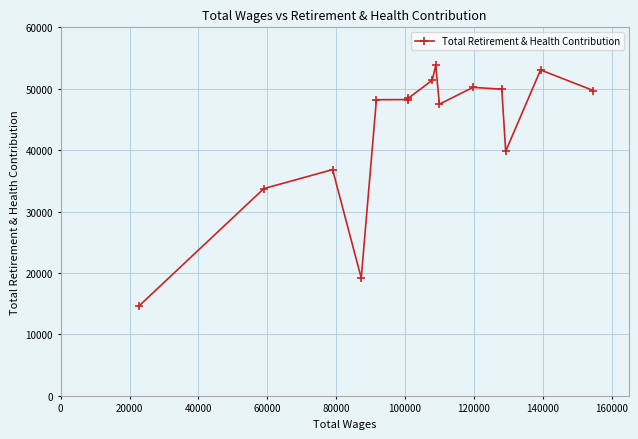

The value at 20000 is 55353. True or false?

False